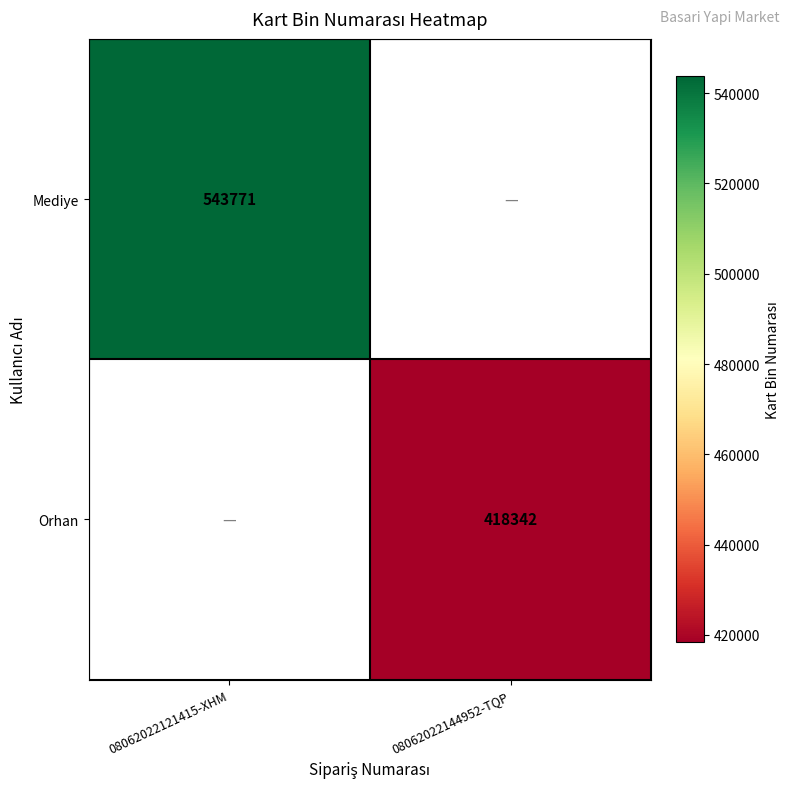

The Orhan series shows 275922 at 08062022144952-TQP. True or false?

False